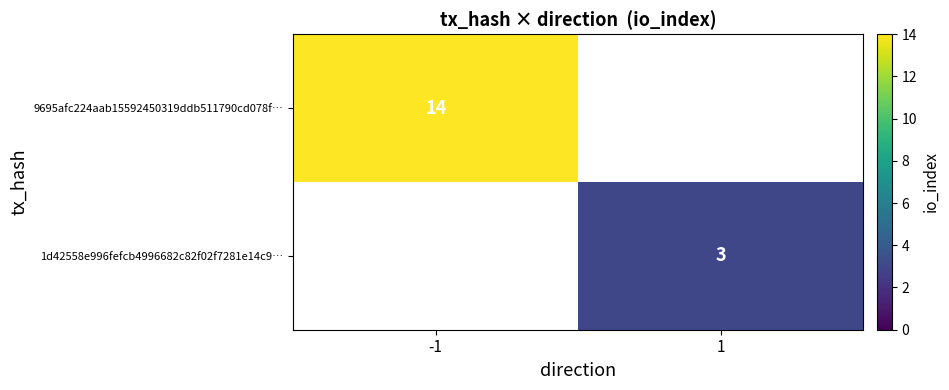

Is the value of 1d42558e996fefcb4996682c82f02f7281e14c9… at 1 greater than the value of 9695afc224aab15592450319ddb511790cd078f… at -1?

No